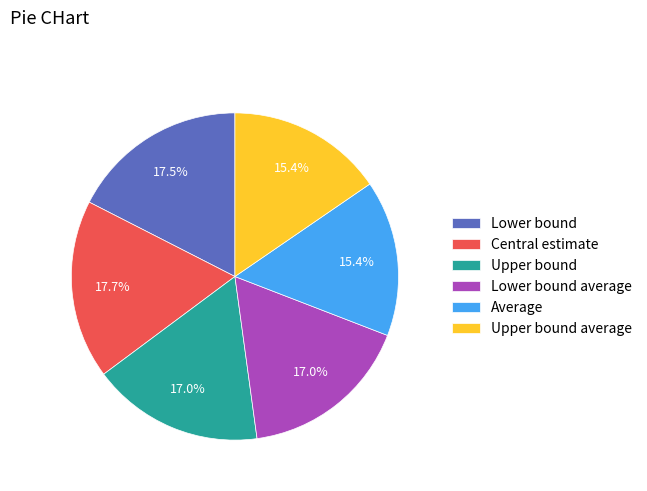

Is Central estimate the majority of the pie?

No